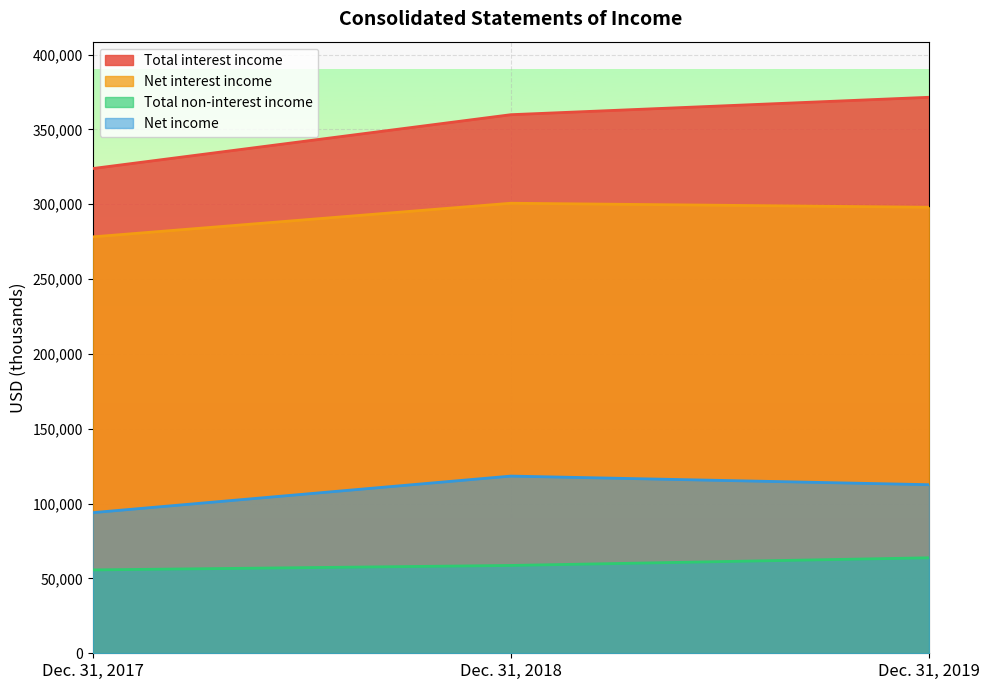

The value of Total non-interest income at Dec. 31, 2017 is 12727. True or false?

False